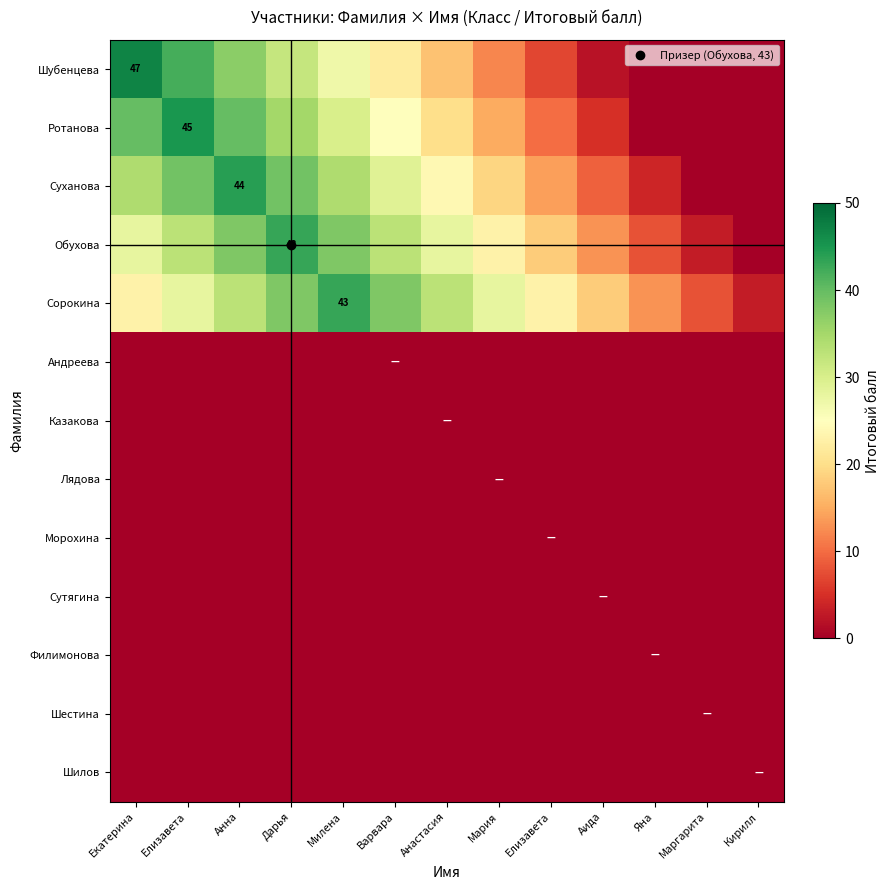

Between Дарья and Кирилл, which series saw the biggest shift?

Обухова